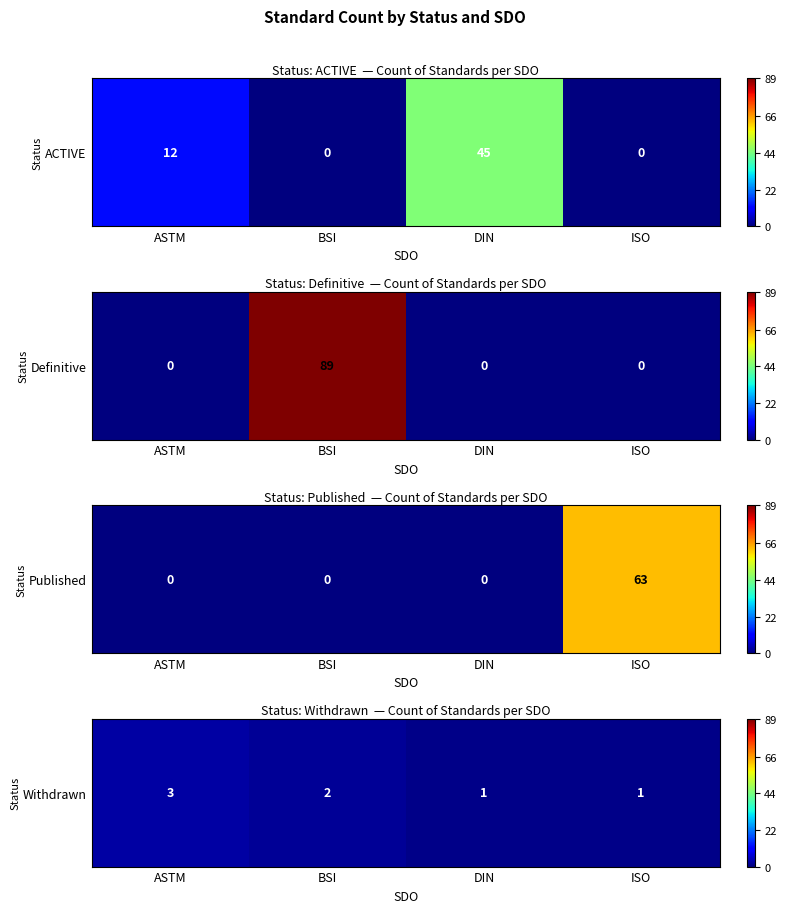

The chart shows a value of 2 at ISO. True or false?

False